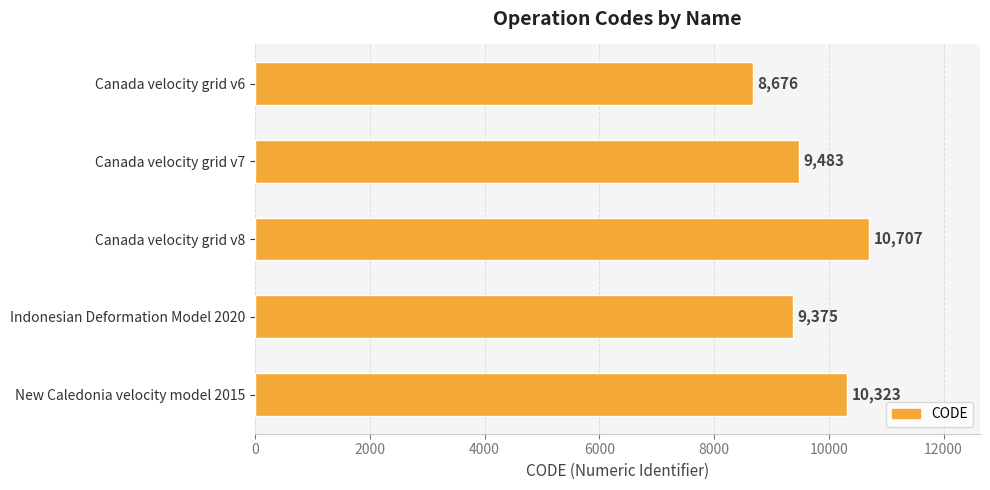

What is the ratio of the value at Canada velocity grid v7 to the value at Canada velocity grid v8?

0.9